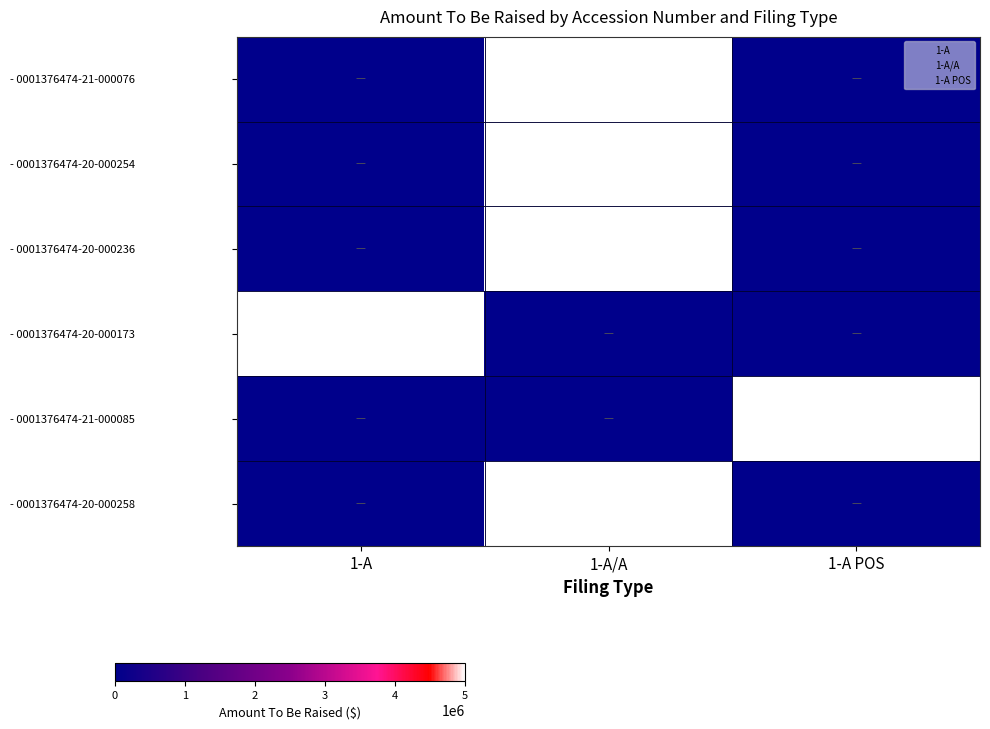

Reading left to right, transcribe all the data shown in this chart.

- 0001376474-21-000076: 1-A=0	1-A/A=5000000	1-A POS=0
- 0001376474-20-000254: 1-A=0	1-A/A=5000000	1-A POS=0
- 0001376474-20-000236: 1-A=0	1-A/A=5000000	1-A POS=0
- 0001376474-20-000173: 1-A=5000000	1-A/A=0	1-A POS=0
- 0001376474-21-000085: 1-A=0	1-A/A=0	1-A POS=5000000
- 0001376474-20-000258: 1-A=0	1-A/A=5000000	1-A POS=0